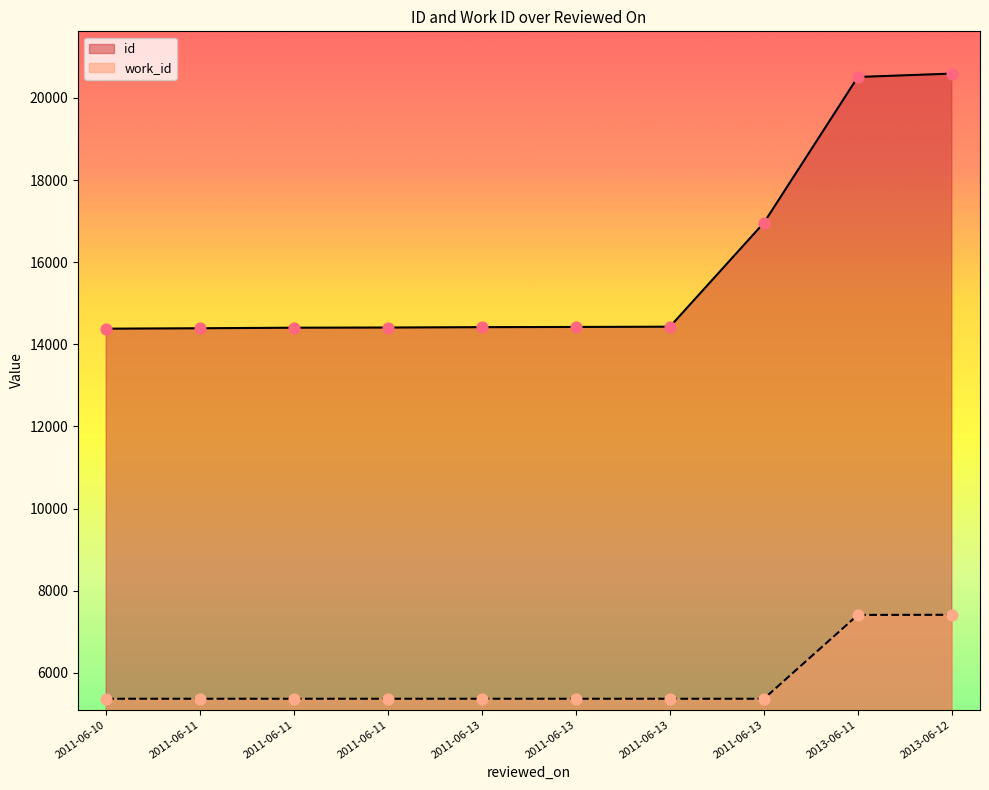

Which series contains the lowest Y value?

work_id